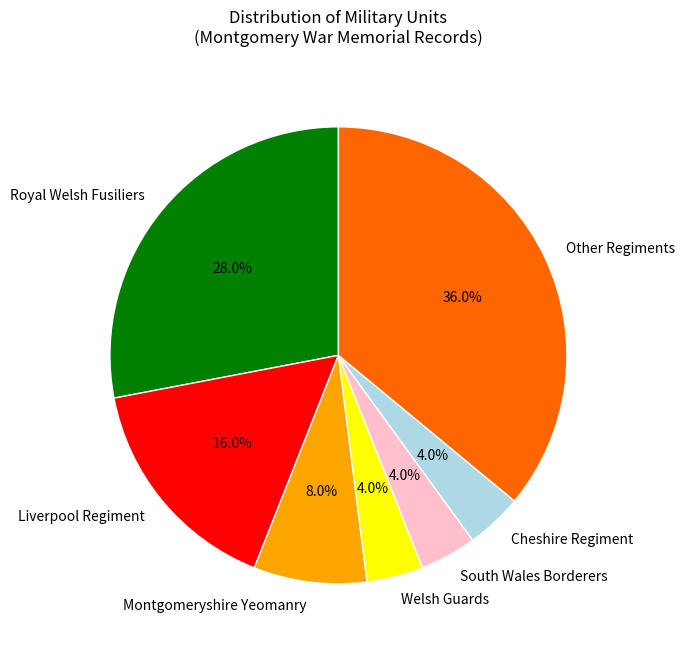

Does Welsh Guards represent more than half of the total?

No